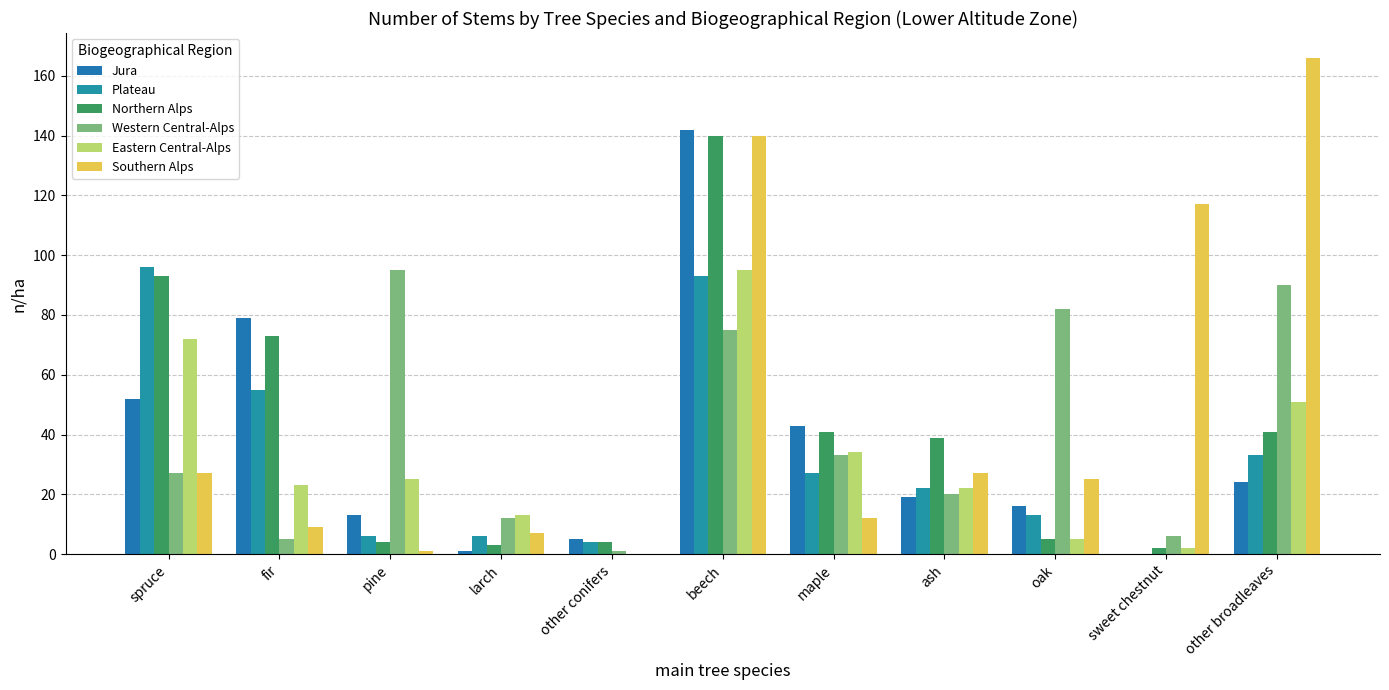

How many positive values does the Eastern Central-Alps series have?

10